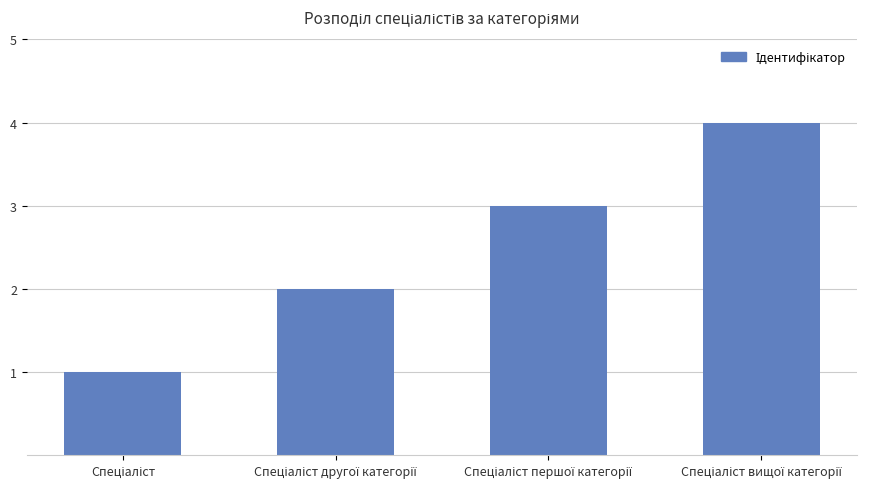

What is the difference between the maximum and minimum values?

3